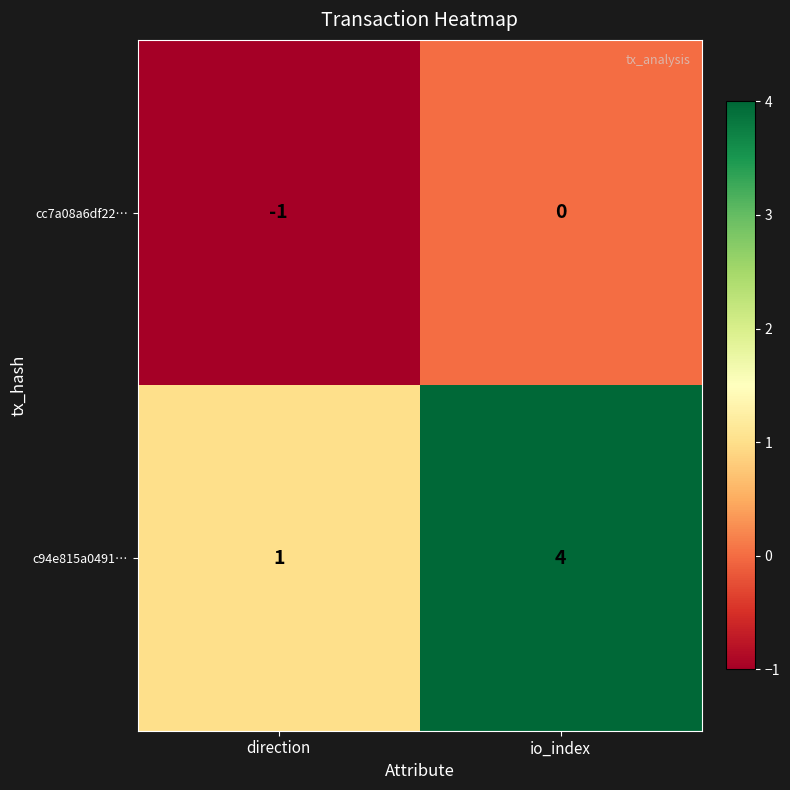

Reading left to right, transcribe all the data shown in this chart.

cc7a08a6df22…: direction=-1	io_index=0
c94e815a0491…: direction=1	io_index=4